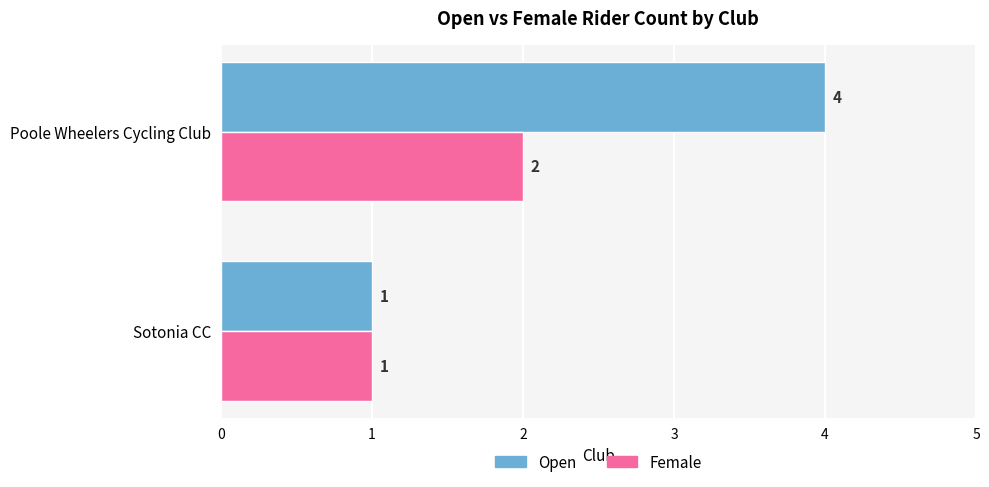

At which label is Female closest to 1?

Sotonia CC